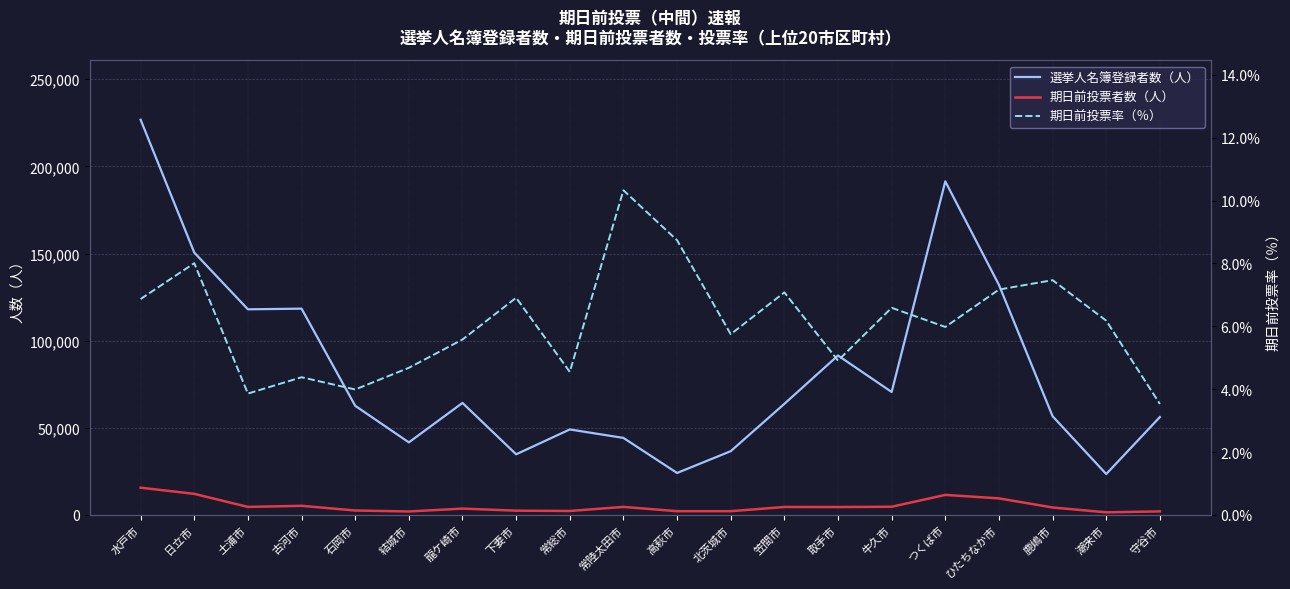

At 牛久市, list the series in order from largest to smallest.

選挙人名簿登録者数（人）, 期日前投票者数（人）, 期日前投票率（％）